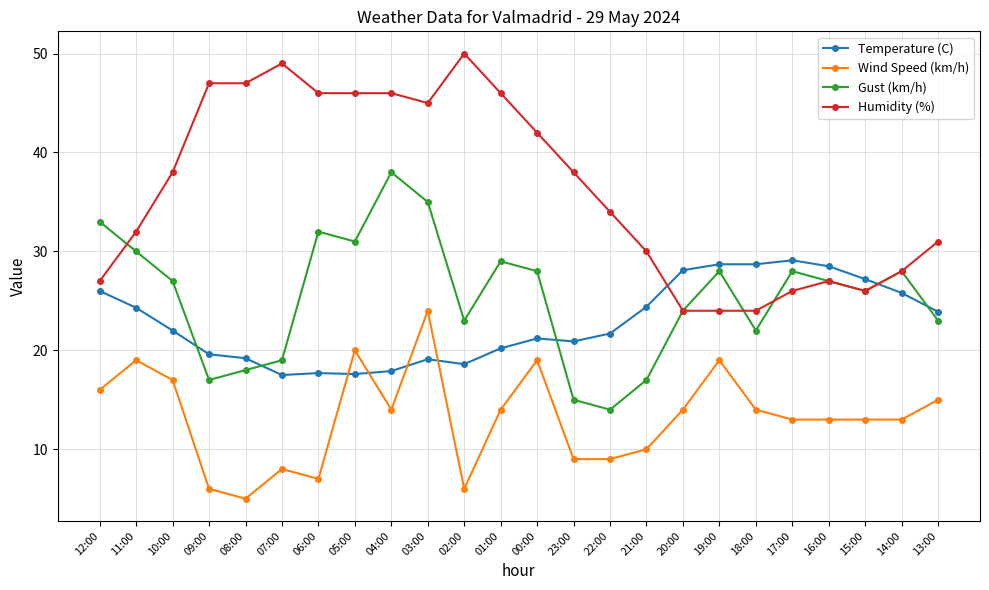

How many interior local valleys does the Gust (km/h) series have?

6